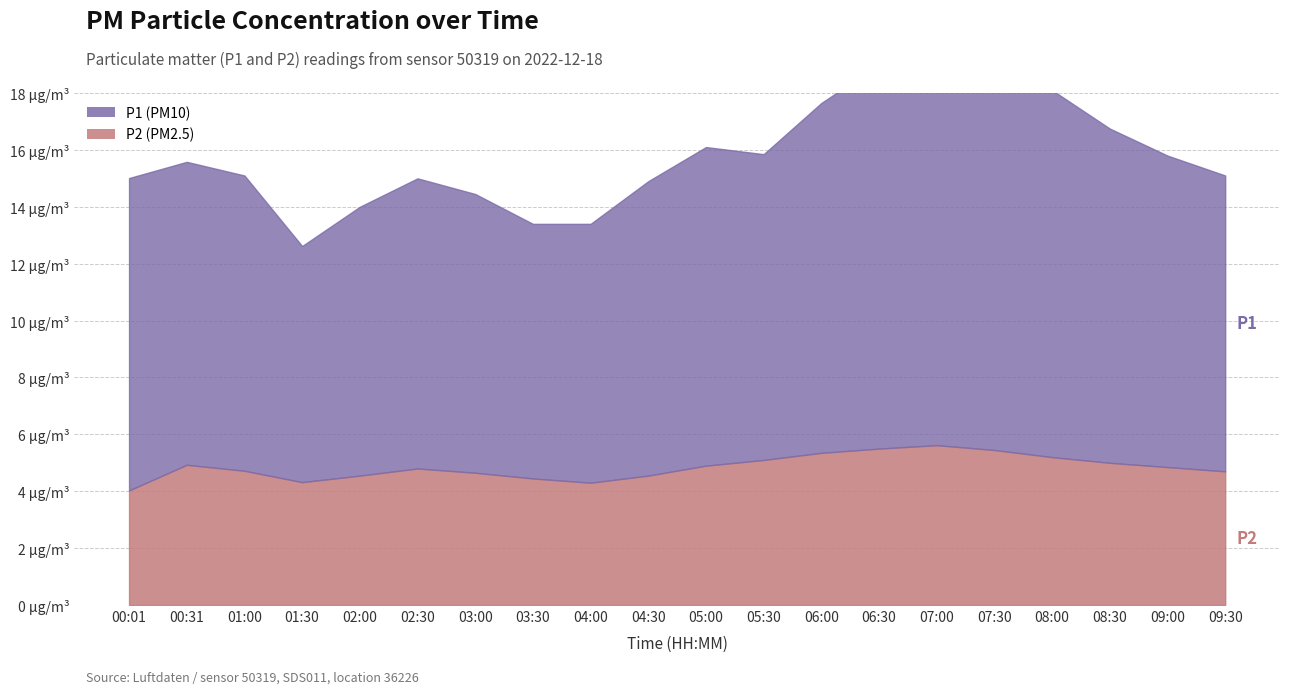

Between 07:00 and 06:00, which is larger?

07:00